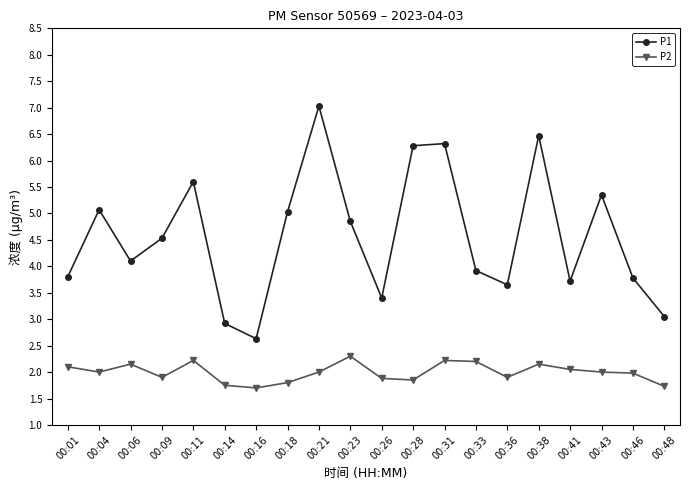

True or false: P1 and P2 cross at least once.

False